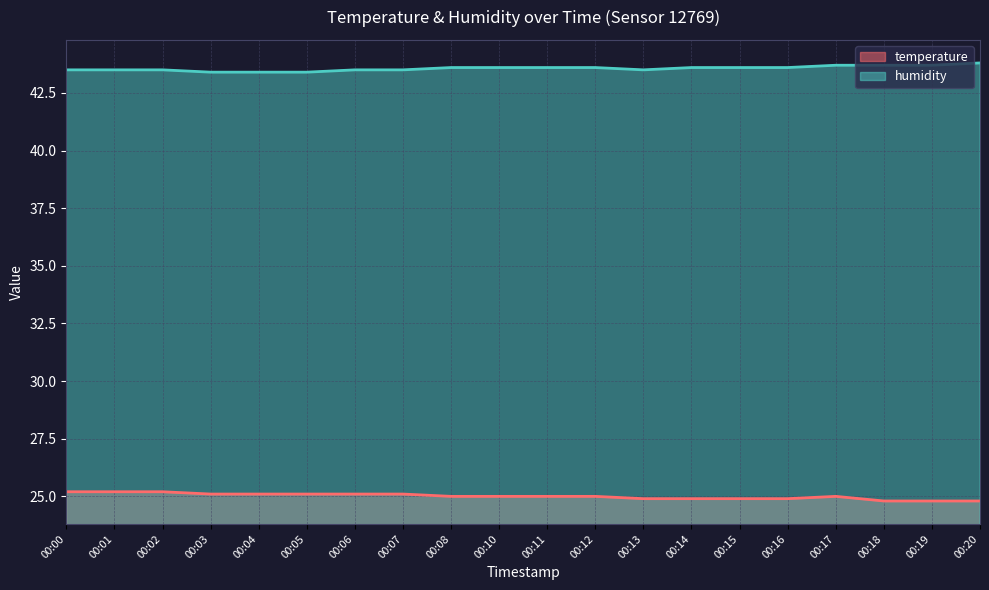

True or false: humidity has a value of 43.6 at 00:16.

True